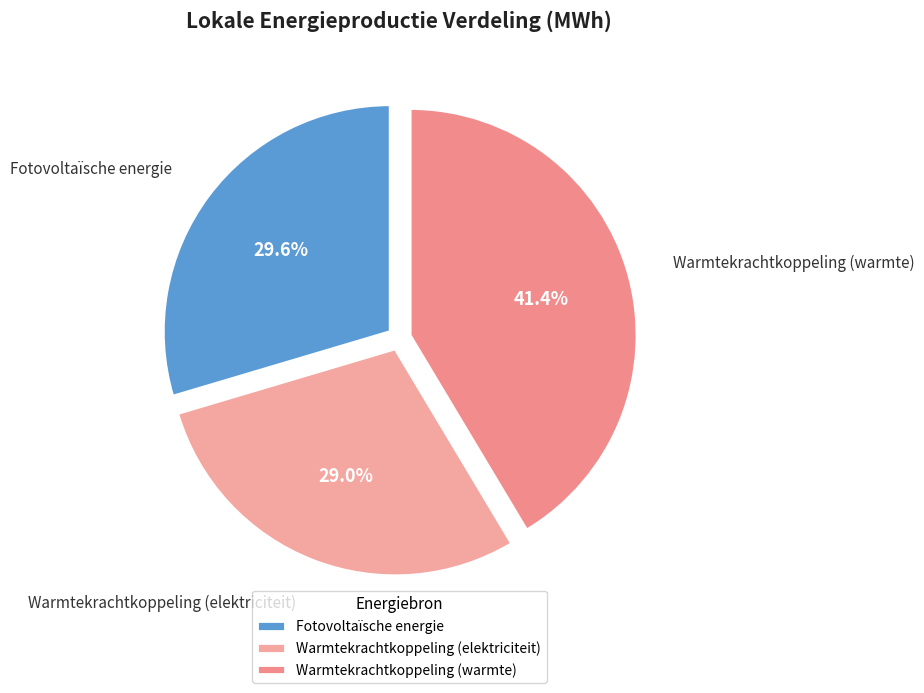

What portion of the pie excludes Warmtekrachtkoppeling (elektriciteit)?

71.0%